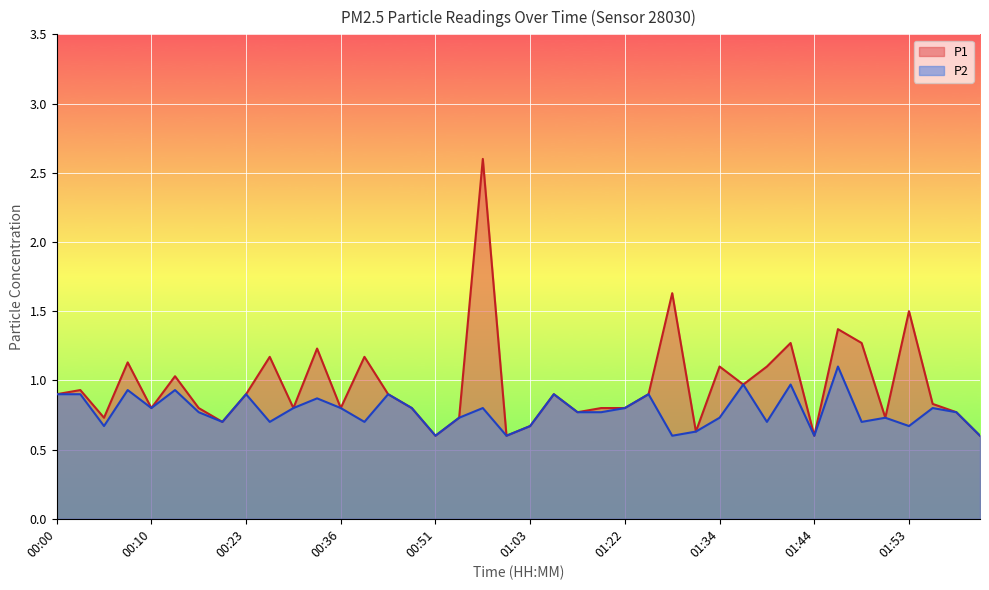

Between 00:36 and 01:58, which is larger?

01:58